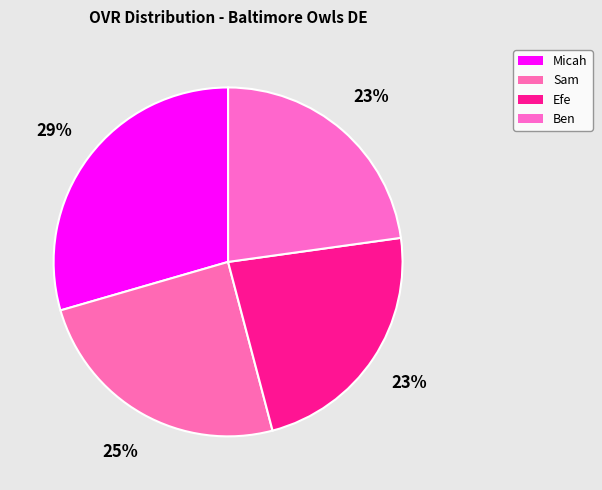

Is Efe the majority of the pie?

No